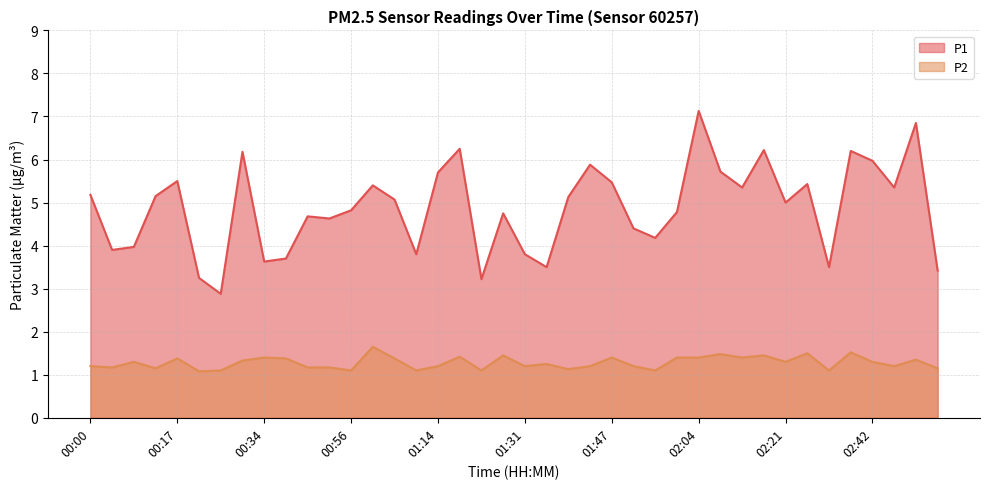

The value of P2 at 01:35 is 1.2. True or false?

True